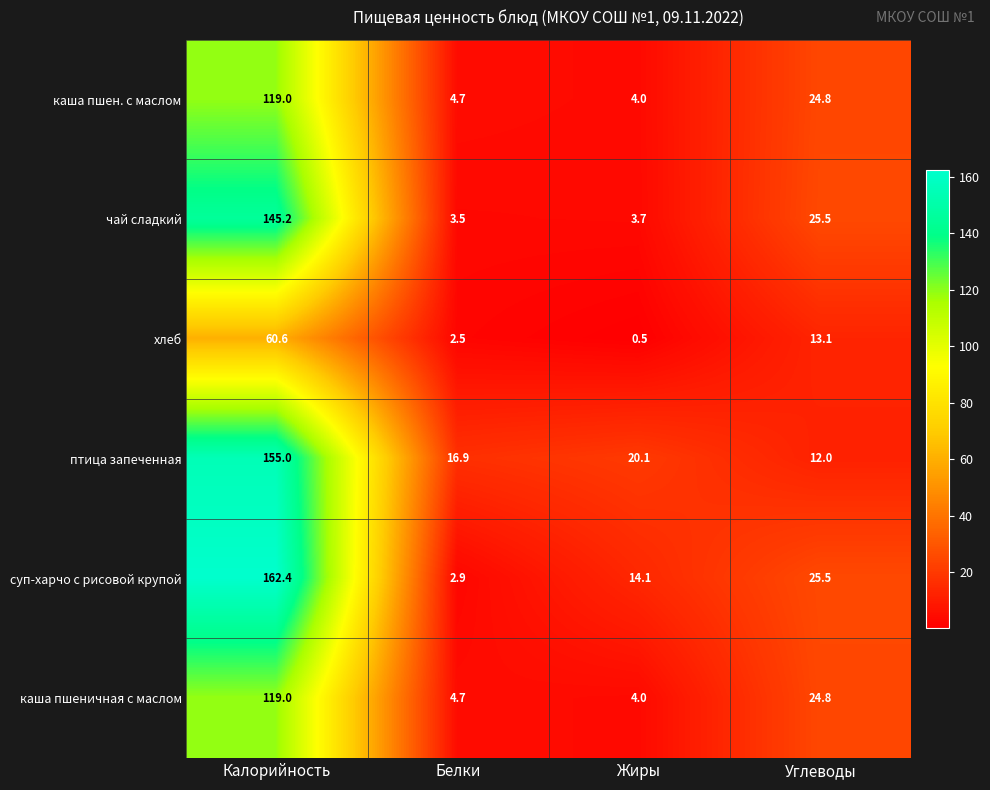

What is the spread (max minus min) of values at Углеводы?

13.5